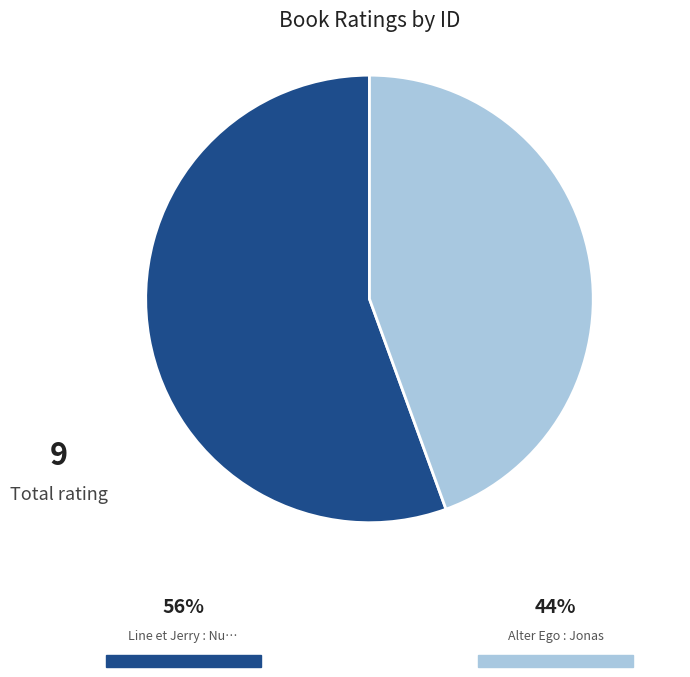

Is there any slice that represents more than half of the pie?

Yes